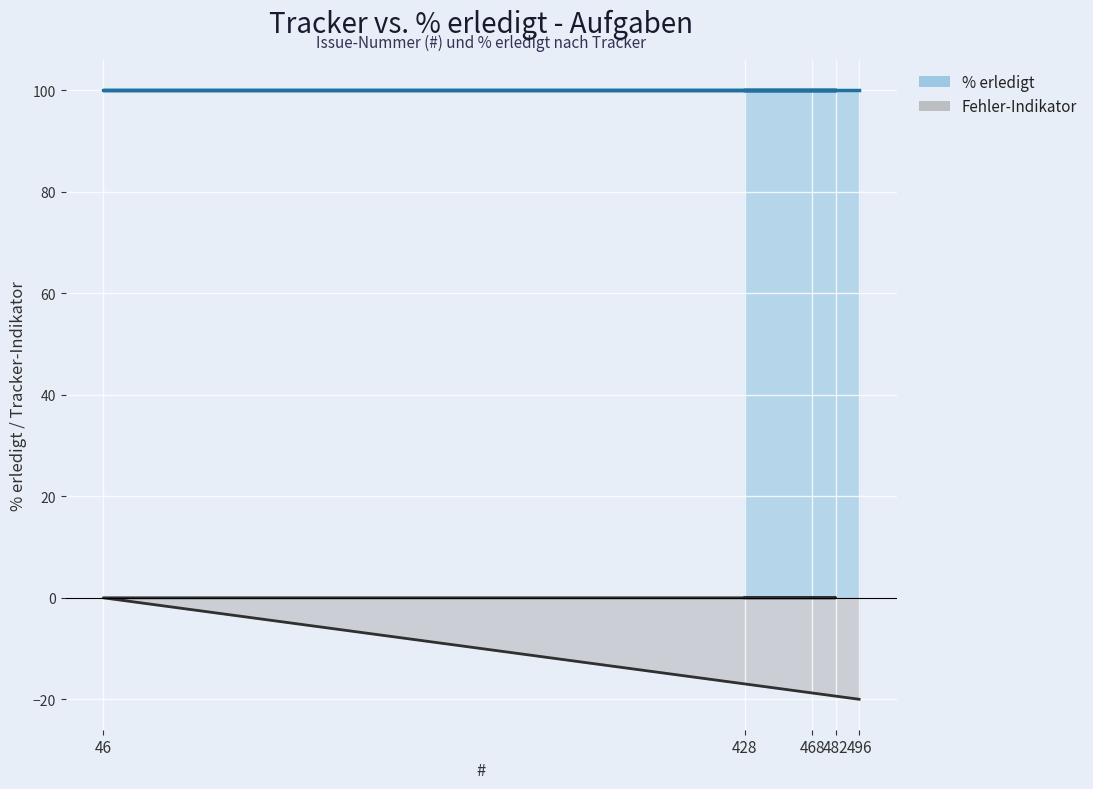

What is the value of the % erledigt point at the 3rd from the left?

100